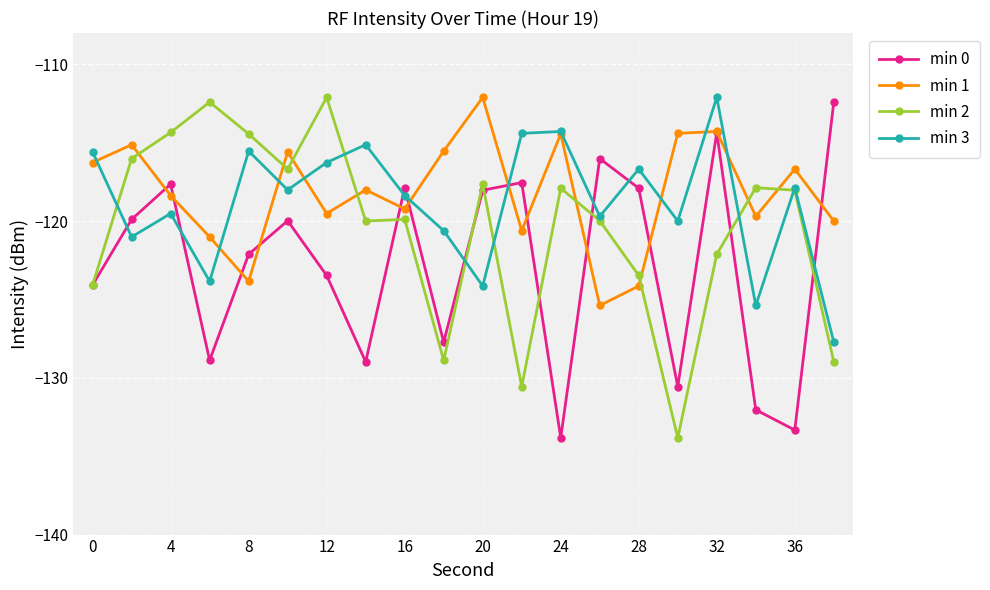

How many times do min 1 and min 2 cross each other?

8